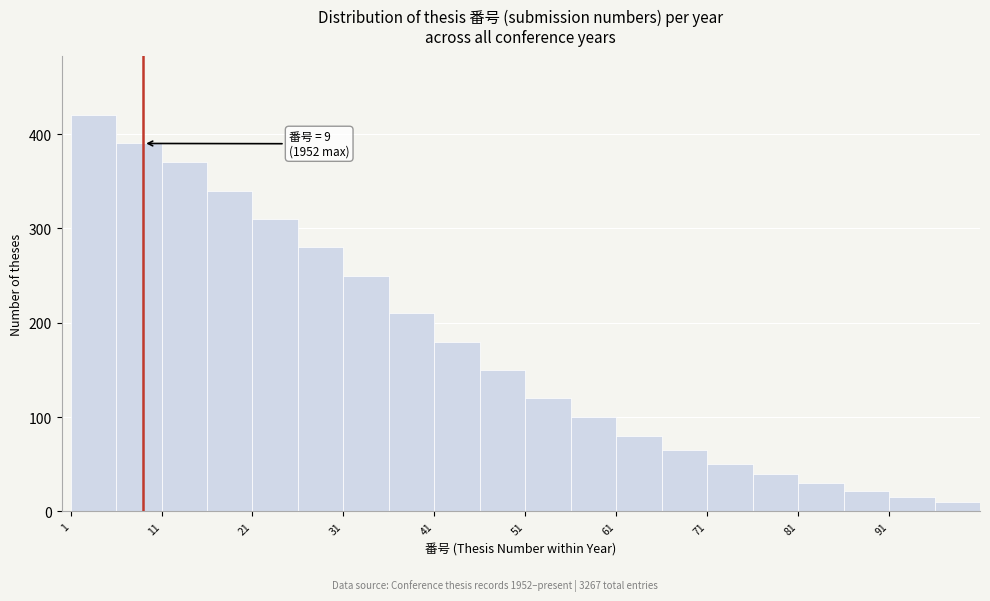

Over which range of the x-axis is the bar tallest?

1 to 6